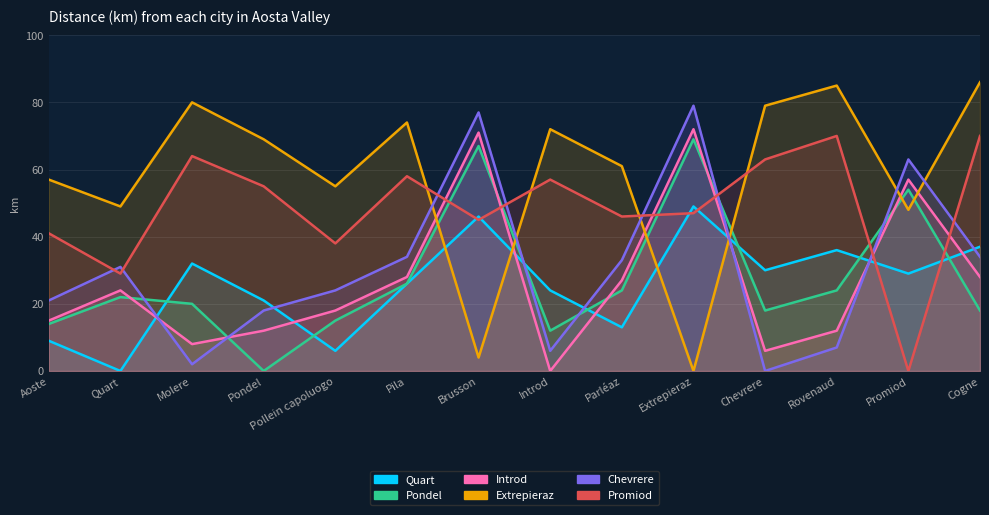

How many lines are shown in the chart?

6